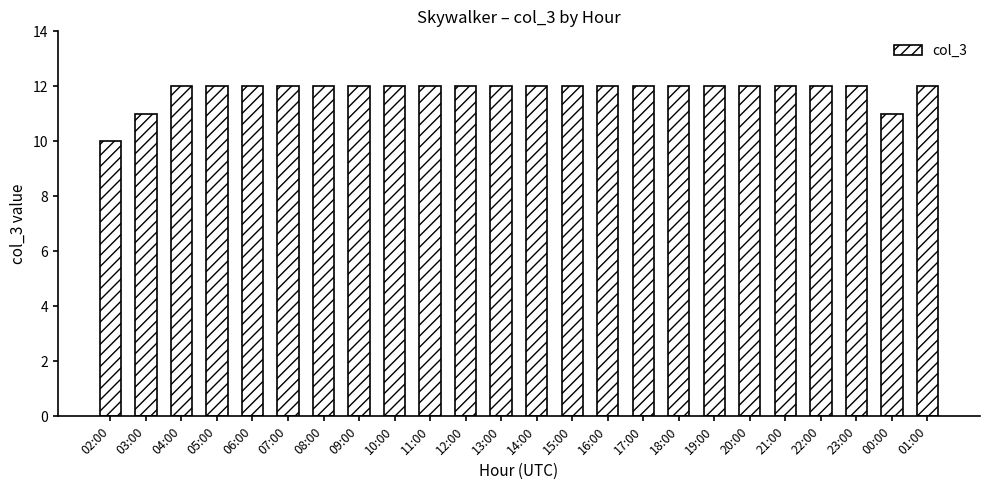

What is the minimum value shown in the chart?

10